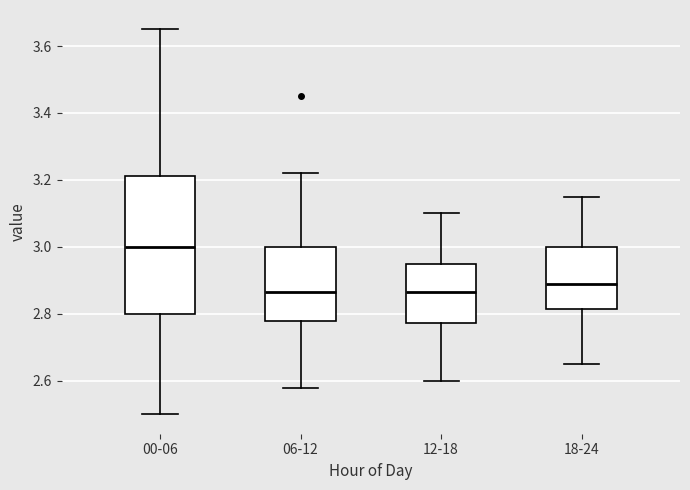

Reading left to right, transcribe this box plot: for each box, give where its median line is, the range the box spans, and where its two whiskers end, as read against the y-axis. The values are not printed on the chart, so give them approximately, as read against the axis.

00-06: median 3.00, box 2.80 to 3.22, whiskers 2.50 to 3.66
06-12: median 2.86, box 2.78 to 3.00, whiskers 2.58 to 3.22
12-18: median 2.86, box 2.78 to 2.96, whiskers 2.60 to 3.10
18-24: median 2.90, box 2.82 to 3.00, whiskers 2.66 to 3.16